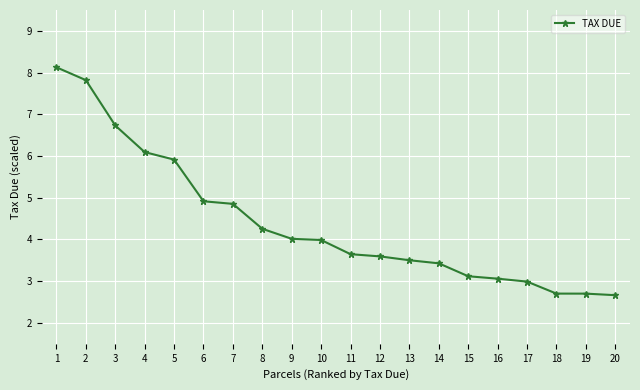

What is the value of the 7th point from the left?

4.9